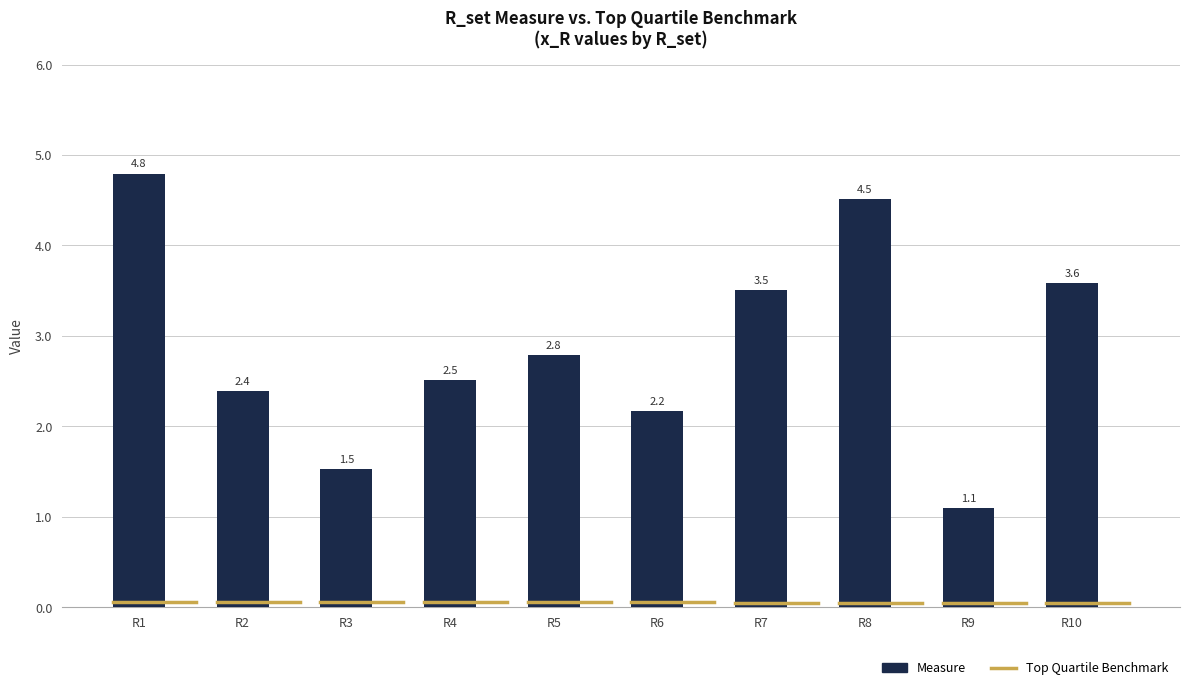

What is the approximate value at R8?

4.5